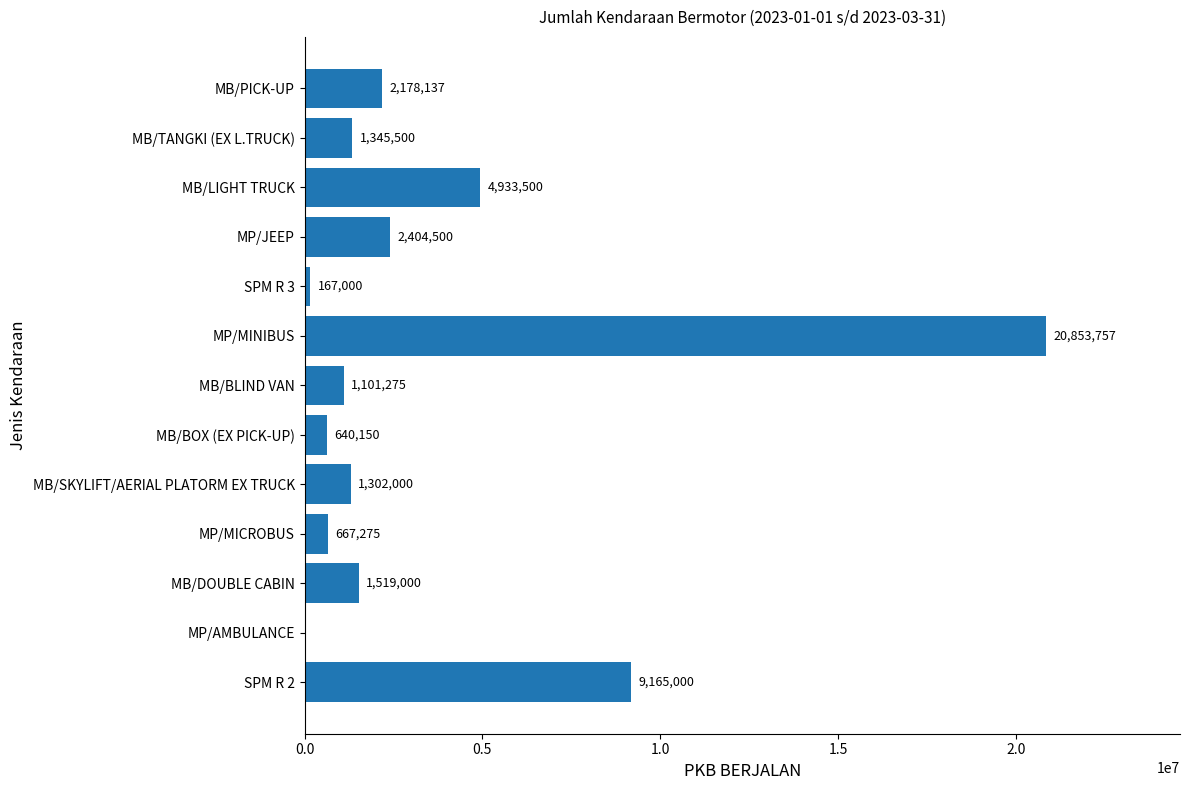

Is it true that the value at MP/JEEP is 3232126?

False